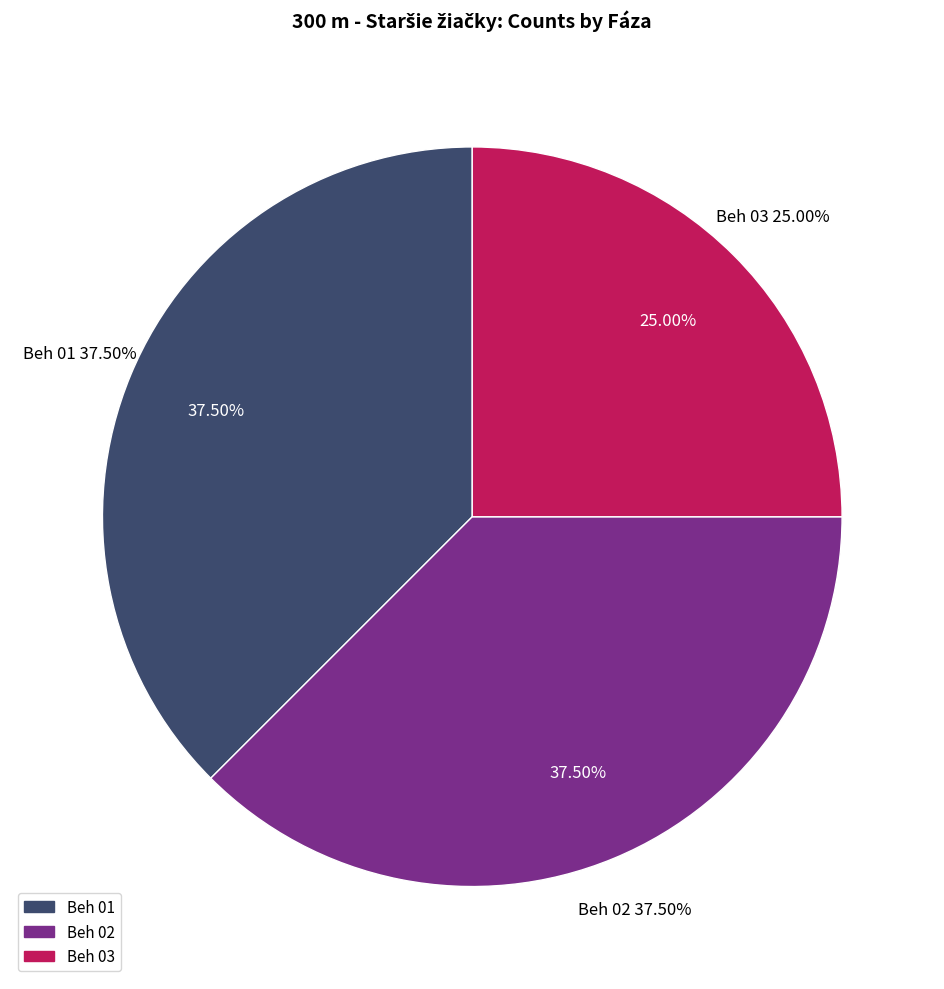

Is Beh 01 the majority of the pie?

No